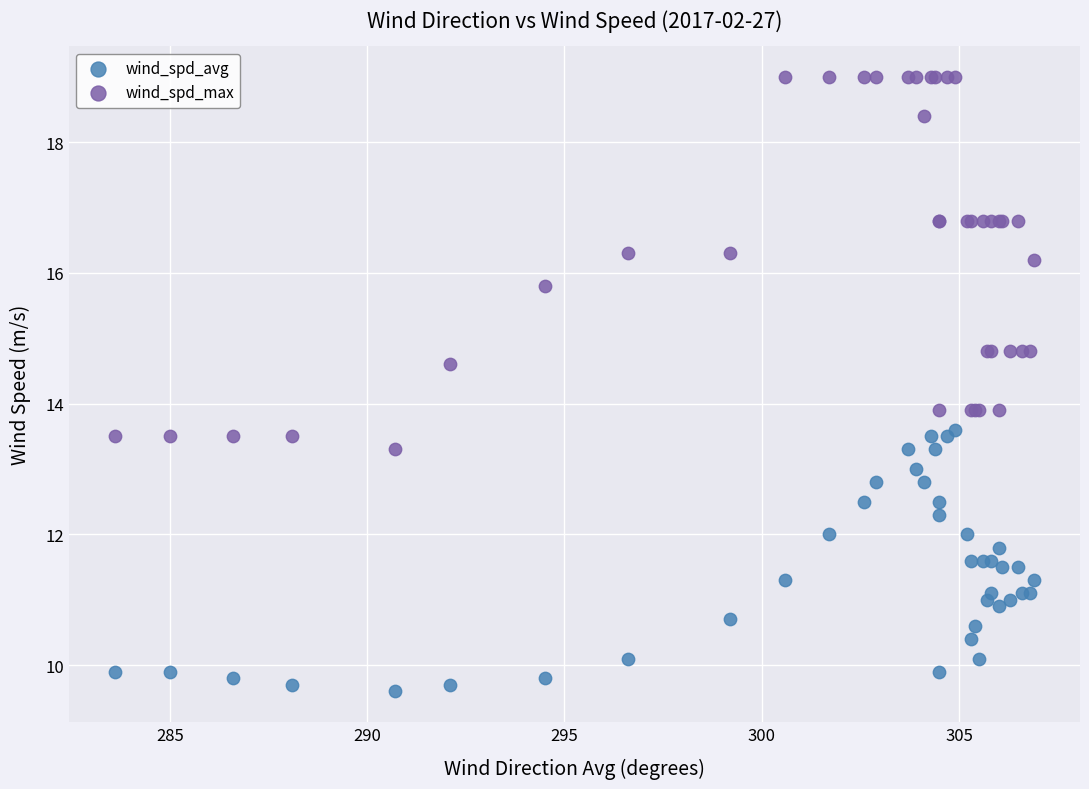

Which series contains the highest Y value?

wind_spd_max